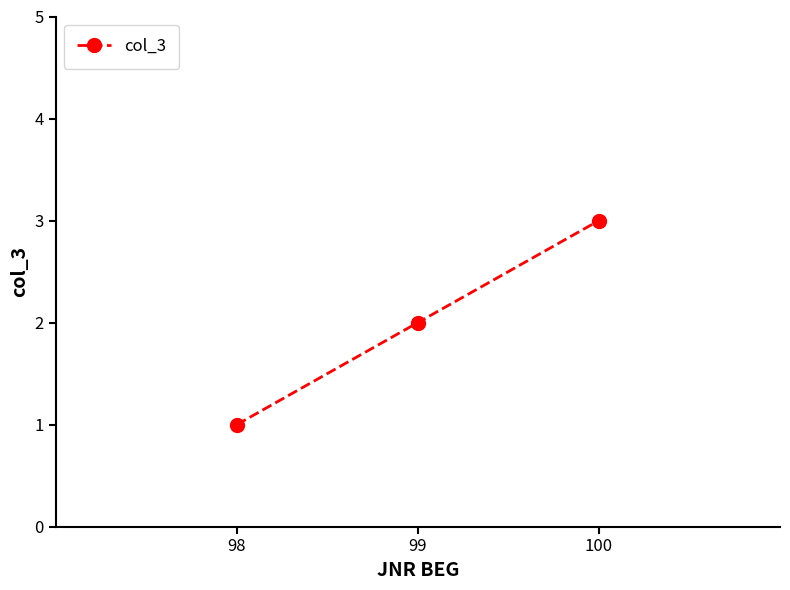

Reading right to left, list all the values displayed in this chart.

100=3	99=2	98=1